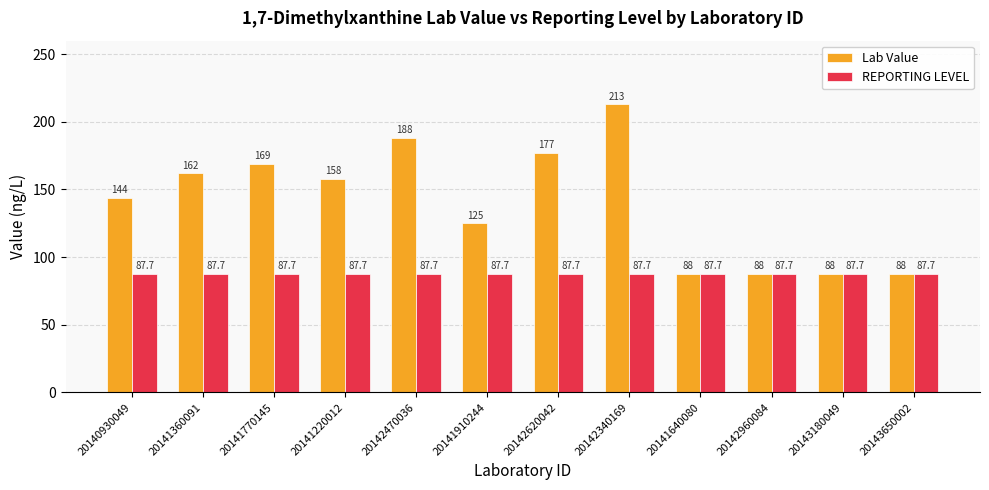

At which label does Lab Value reach its peak?

20142340169